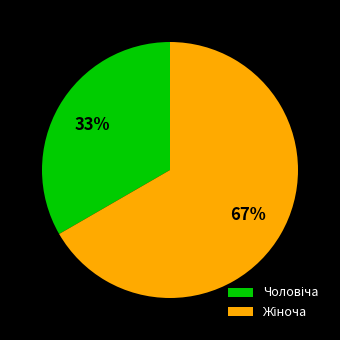

To the nearest percent, what is the average slice percentage?

50%